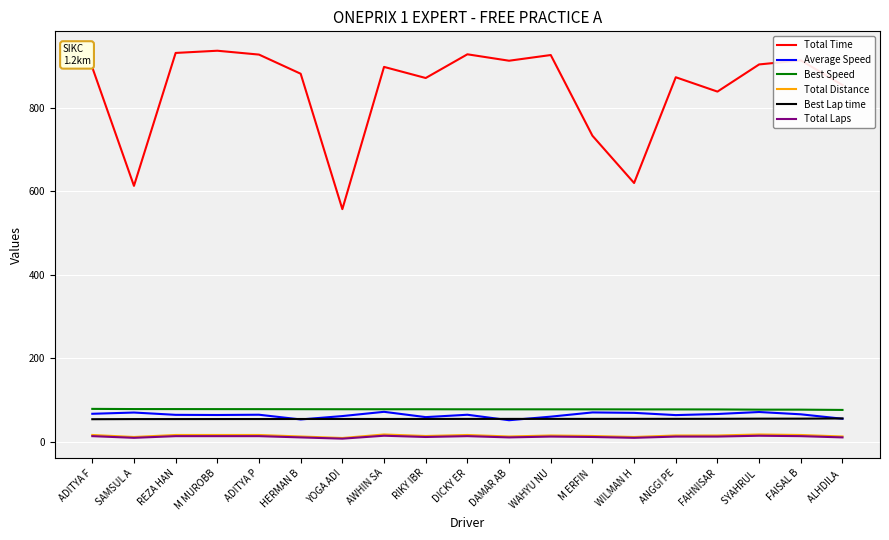

What position from the left is M MUROBB?

4